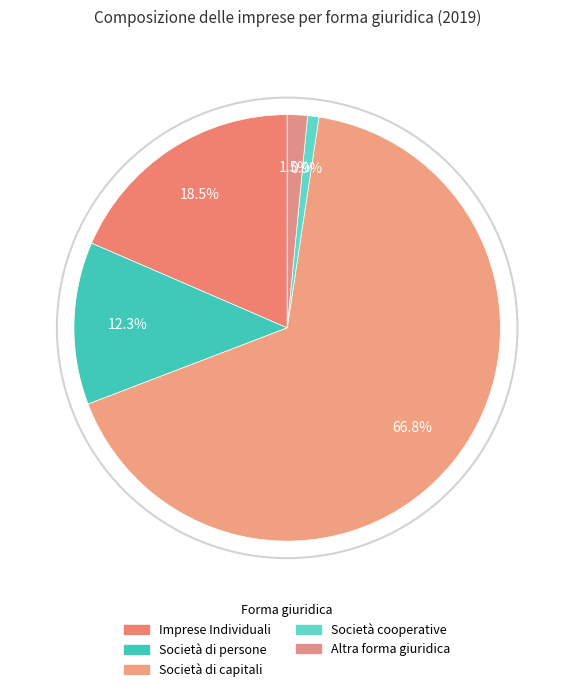

Rank the categories by value from lowest to highest.

Società cooperative, Altra forma giuridica, Società di persone, Imprese Individuali, Società di capitali